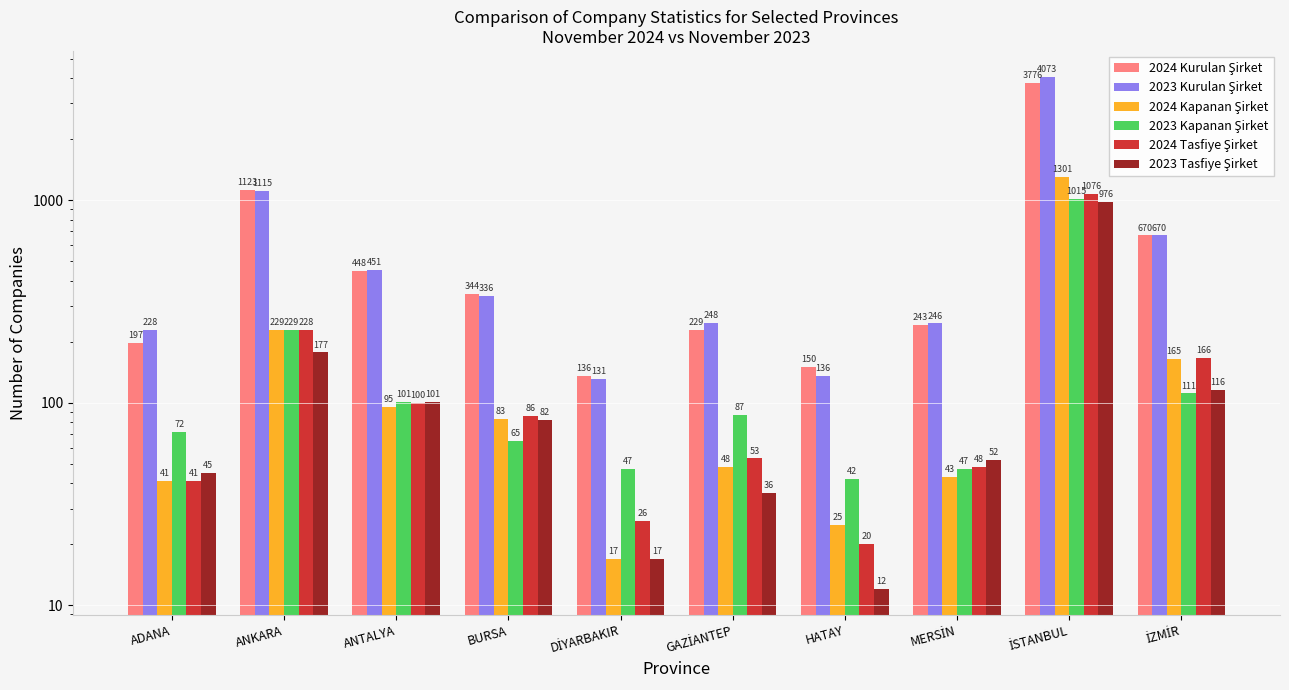

What is the greatest value displayed?

4073